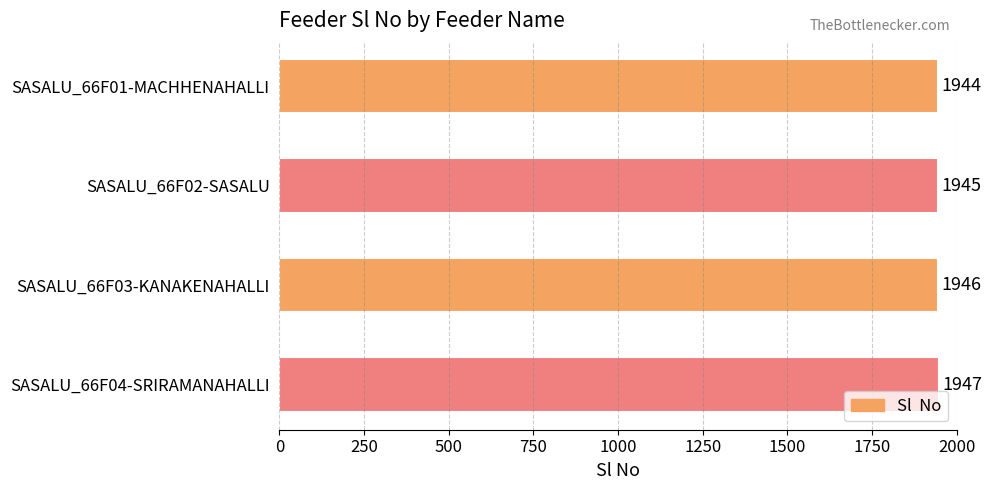

List the labels in order of value, smallest first.

SASALU_66F01-MACHHENAHALLI, SASALU_66F02-SASALU, SASALU_66F03-KANAKENAHALLI, SASALU_66F04-SRIRAMANAHALLI